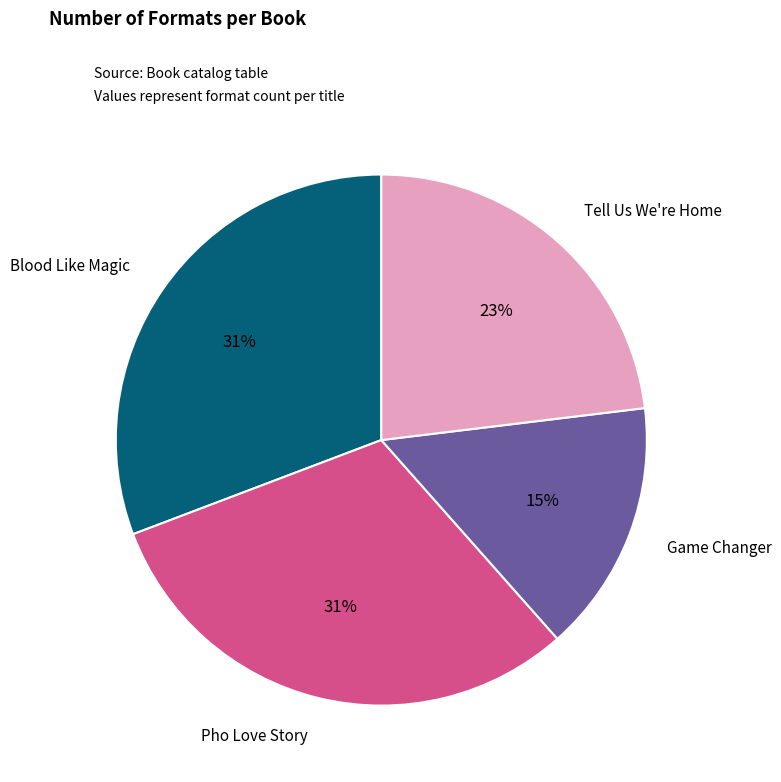

How many segments does this pie chart have?

4